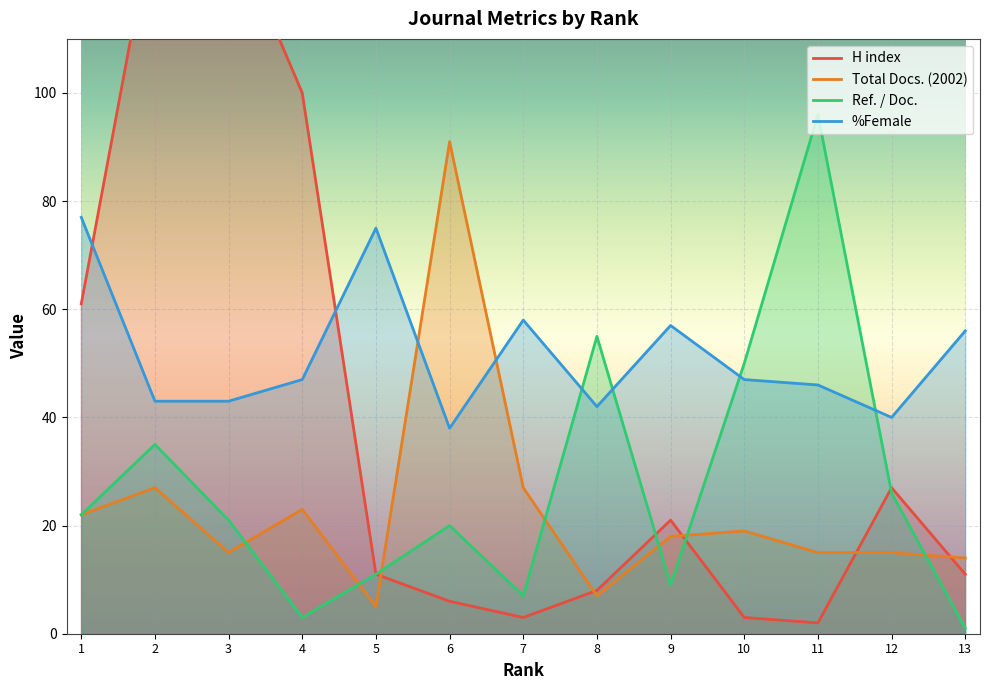

Where do Ref. / Doc. and %Female first cross each other?

7 and 8